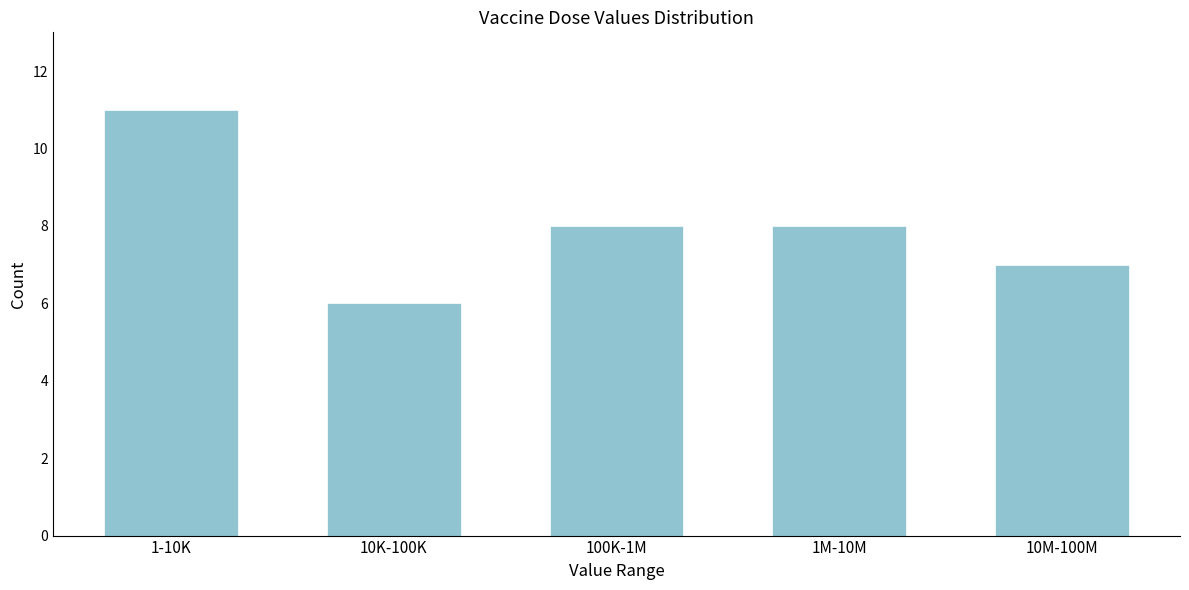

Reading left to right, extract all data points from this chart.

1-10K=11	10K-100K=6	100K-1M=8	1M-10M=8	10M-100M=7